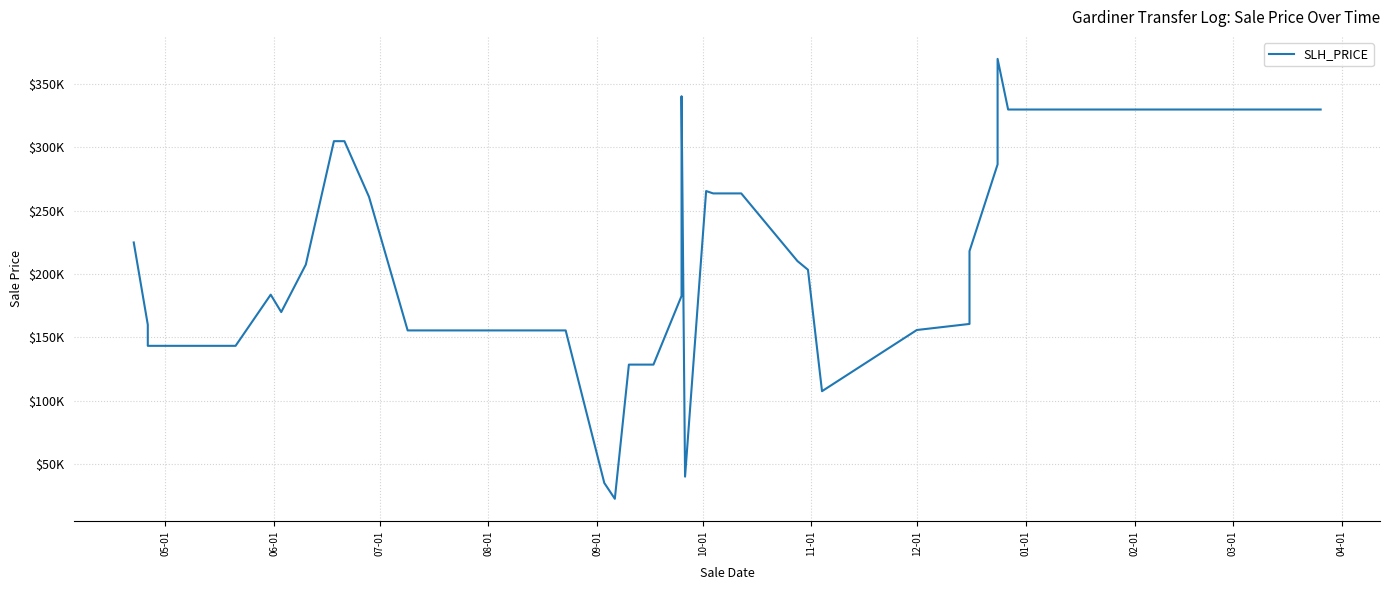

What is the smallest value displayed?

22500.0